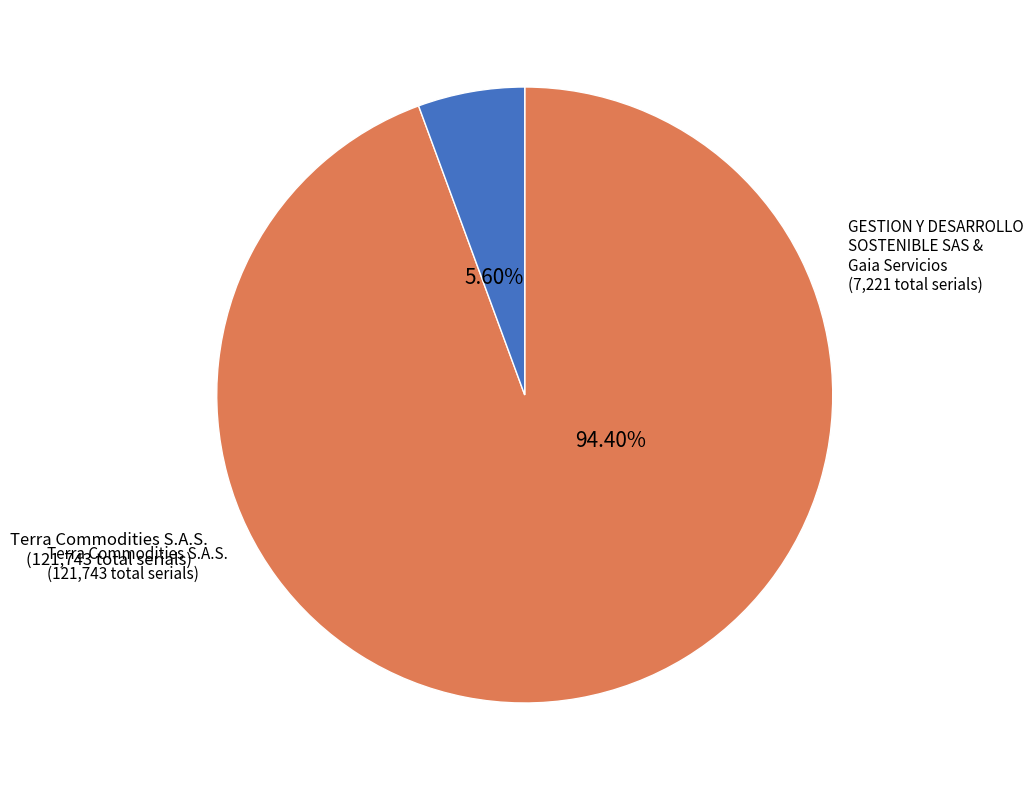

Does any single category account for the majority?

Yes